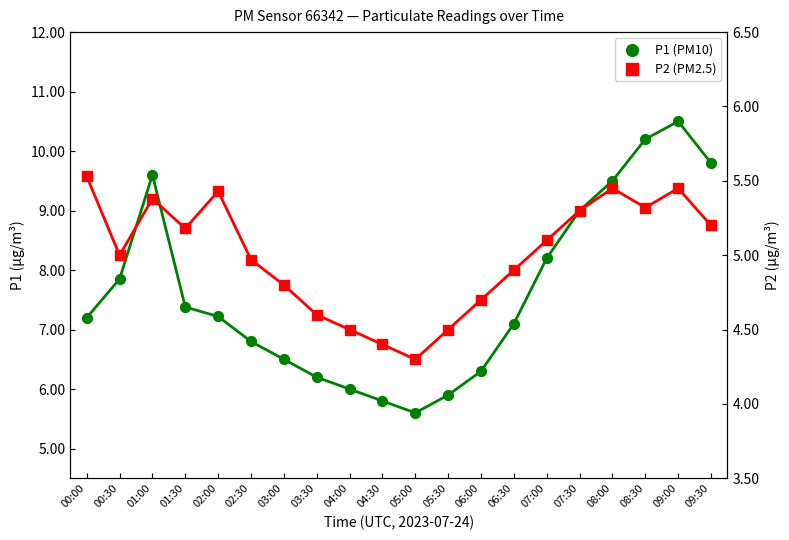

At how many categories does at least one series exceed 6?

16